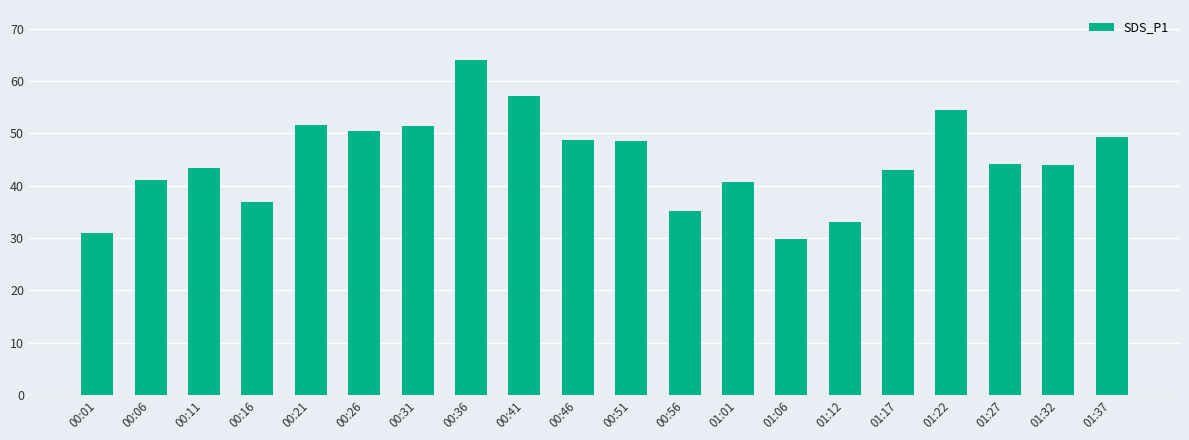

Where does the data first go above 44?

00:21